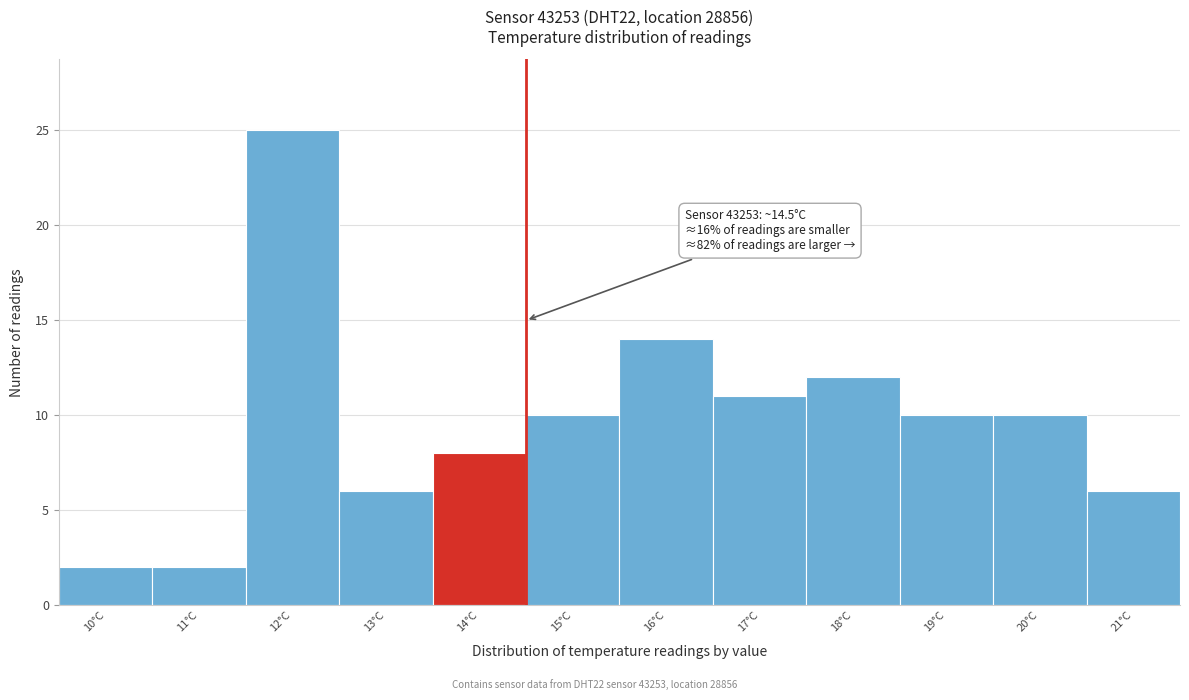

Over which range of the x-axis is the bar tallest?

11.5 to 12.5